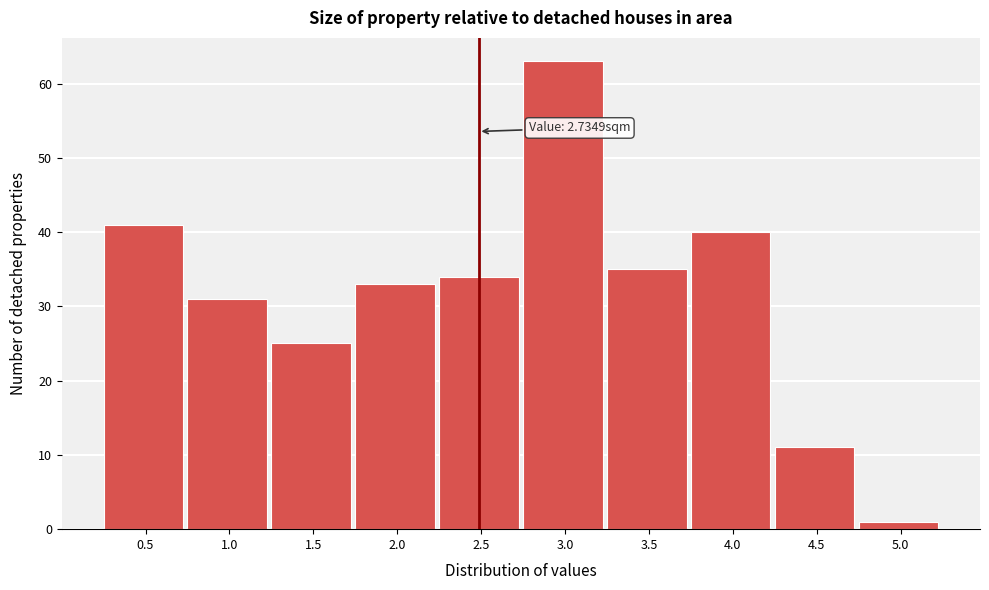

Reading left to right, list all the values displayed in this chart.

0.5=41	1.0=31	1.5=25	2.0=33	2.5=34	3.0=63	3.5=35	4.0=40	4.5=11	5.0=1